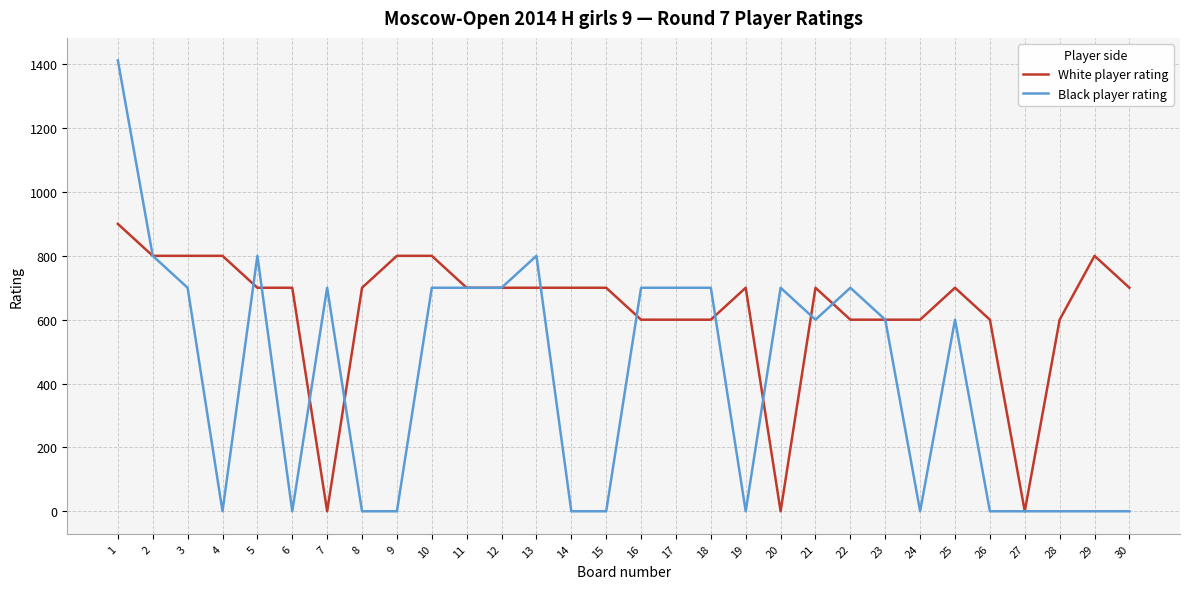

What is the maximum value shown in the chart?

1412